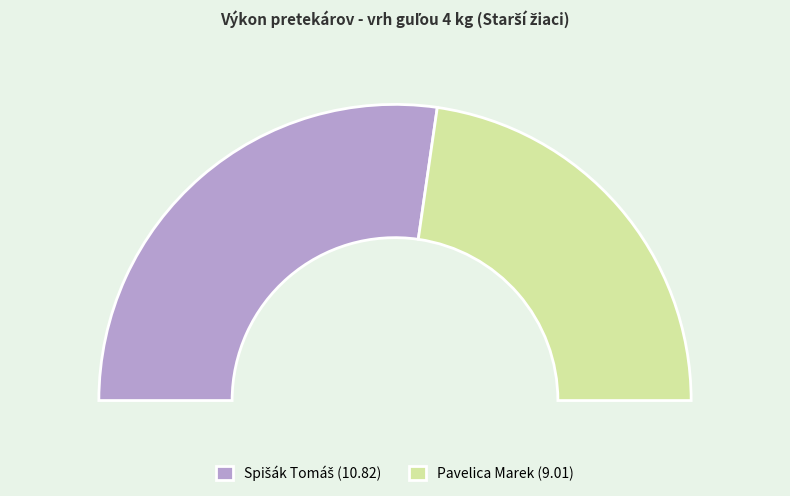

To the nearest percent, what percentage of the pie is Spišák Tomáš?

55%